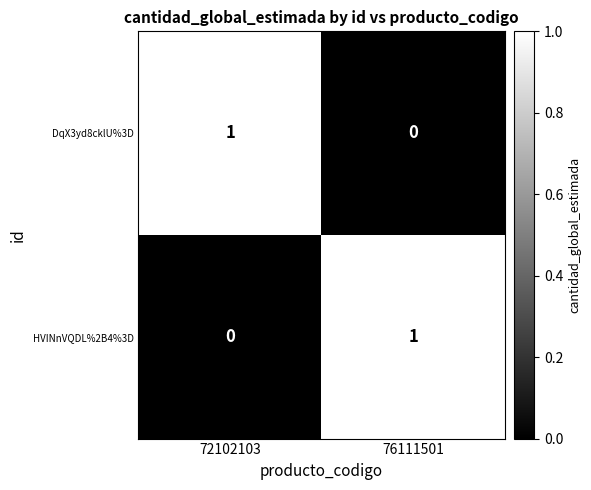

At which label is DqX3yd8cklU%3D closest to 0?

76111501